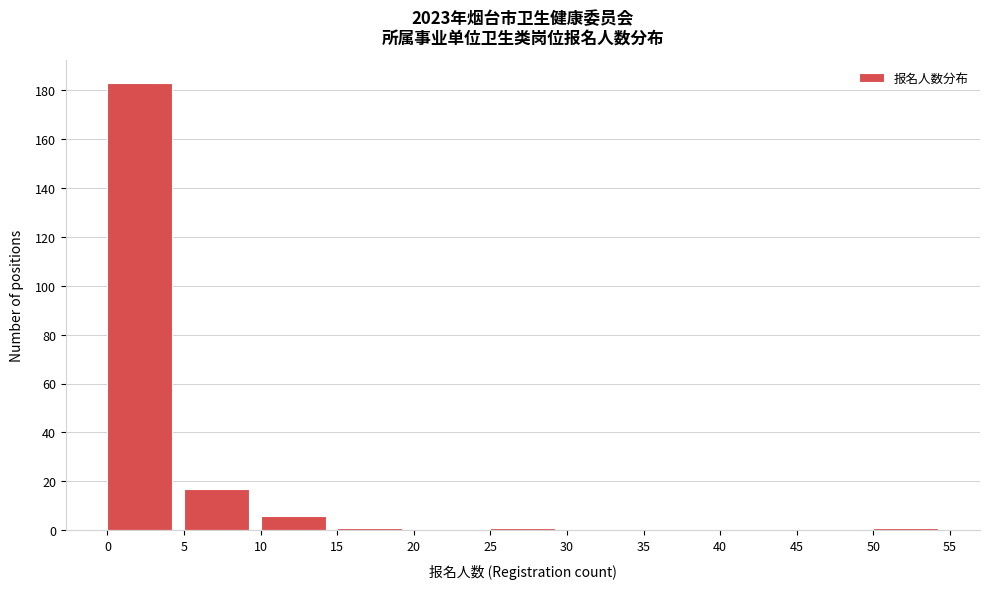

What is the height of the bar covering 0 to 5 on the x-axis? The values are not printed on the chart, so give them approximately, as read against the axis.

184